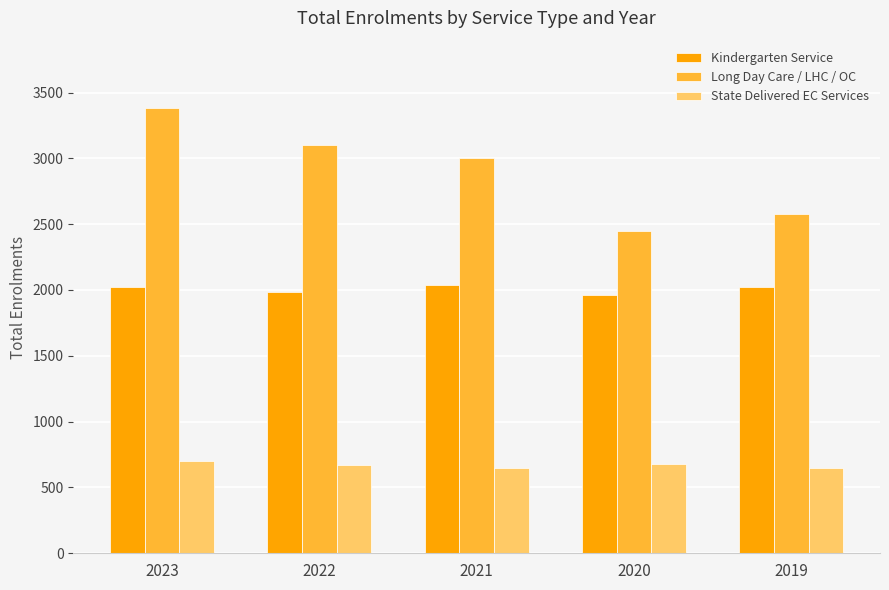

How many data points does each series have?

5